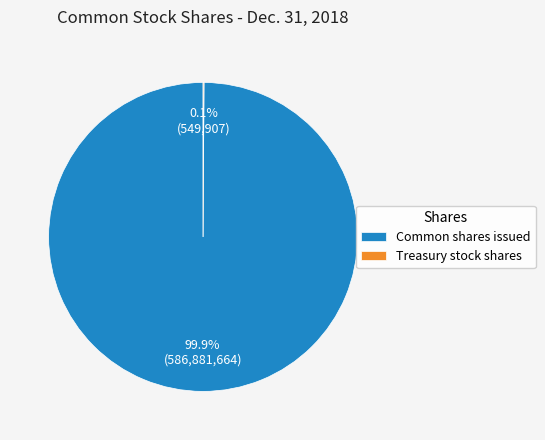

Which slice is the largest?

Common shares issued